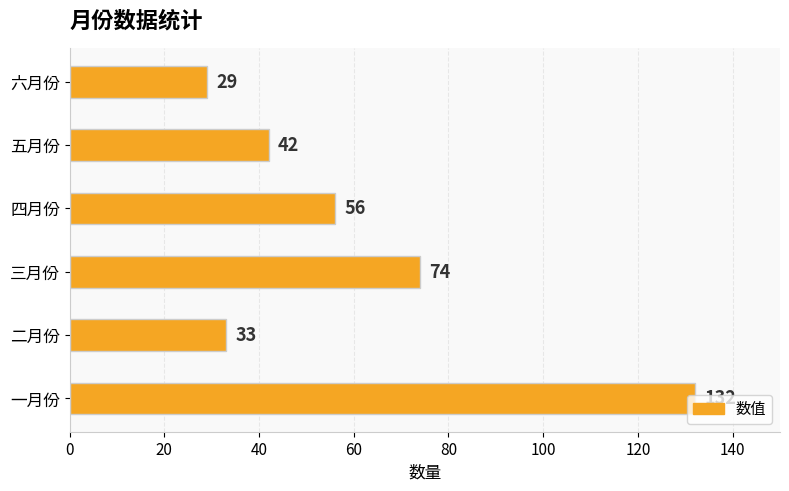

Between 四月份 and 一月份, which is larger?

一月份